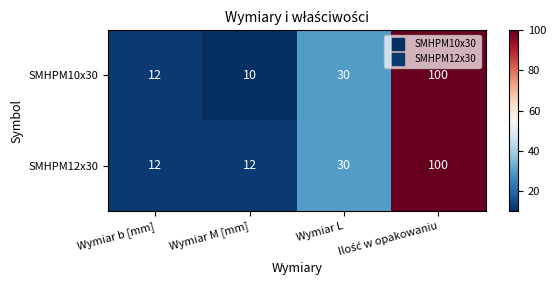

How many SMHPM12x30 values are between 12 and 100?

4